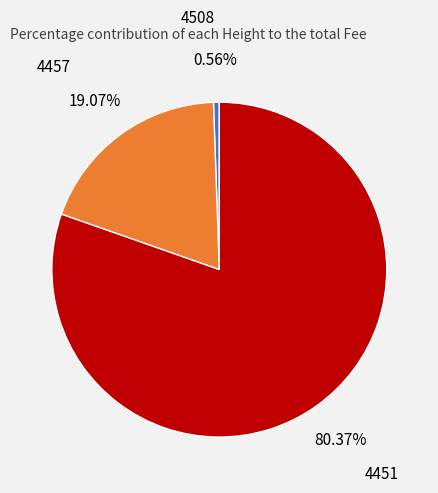

To the nearest percent, what is the combined percentage of 4451 and 4457?

99%